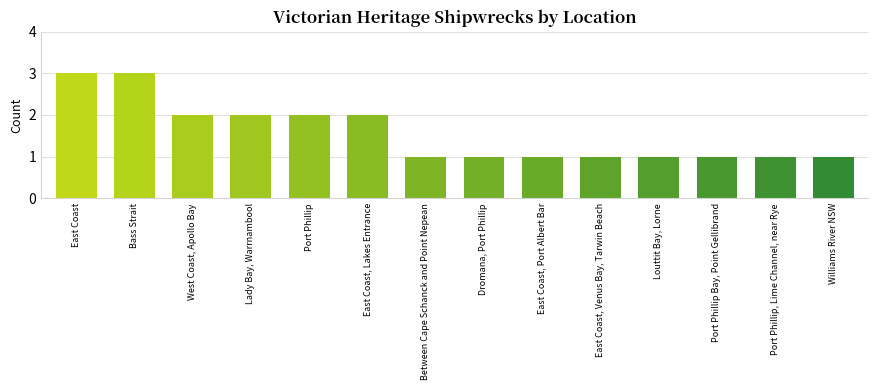

What position from the right is Port Phillip?

10